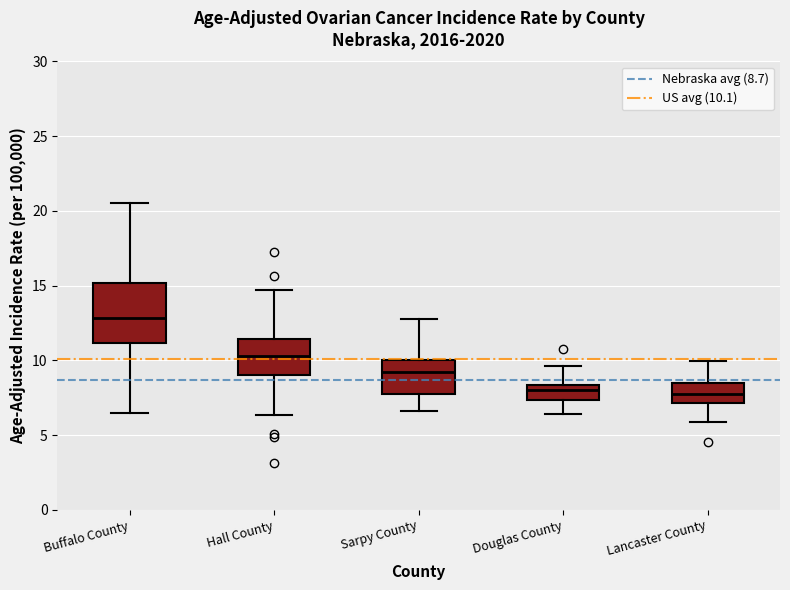

Reading left to right, transcribe this box plot: for each box, give where its median line is, the range the box spans, and where its two whiskers end, as read against the y-axis. The values are not printed on the chart, so give them approximately, as read against the axis.

Buffalo County: median 13.0, box 11.0 to 15.0, whiskers 6.5 to 20.5
Hall County: median 10.5, box 9.0 to 11.5, whiskers 6.5 to 14.5
Sarpy County: median 9.0, box 8.0 to 10.0, whiskers 6.5 to 13.0
Douglas County: median 8.0, box 7.5 to 8.5, whiskers 6.5 to 9.5
Lancaster County: median 8.0, box 7.0 to 8.5, whiskers 6.0 to 10.0